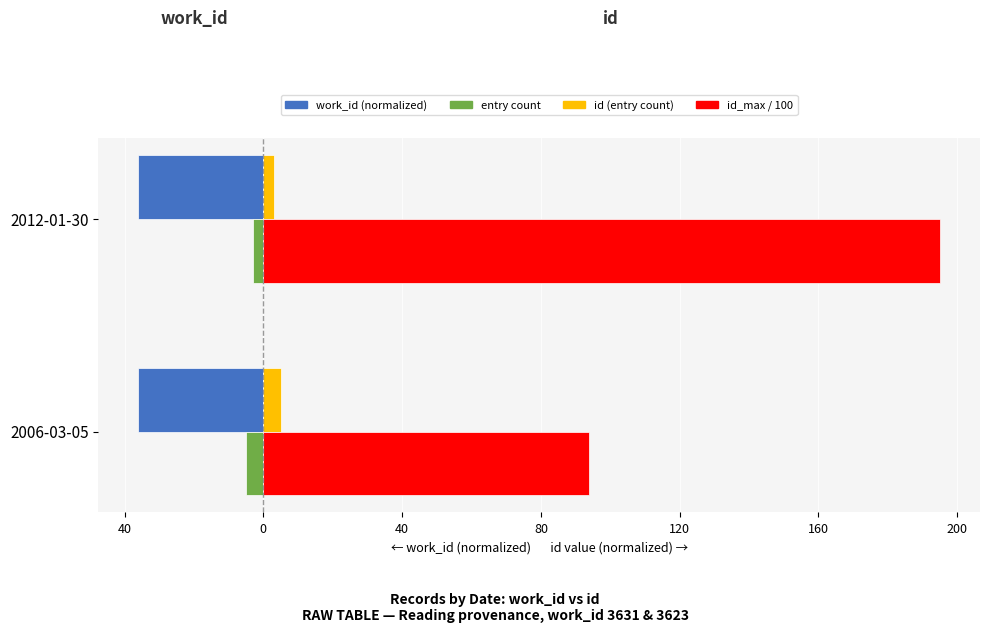

What is the greatest value displayed?

195.0